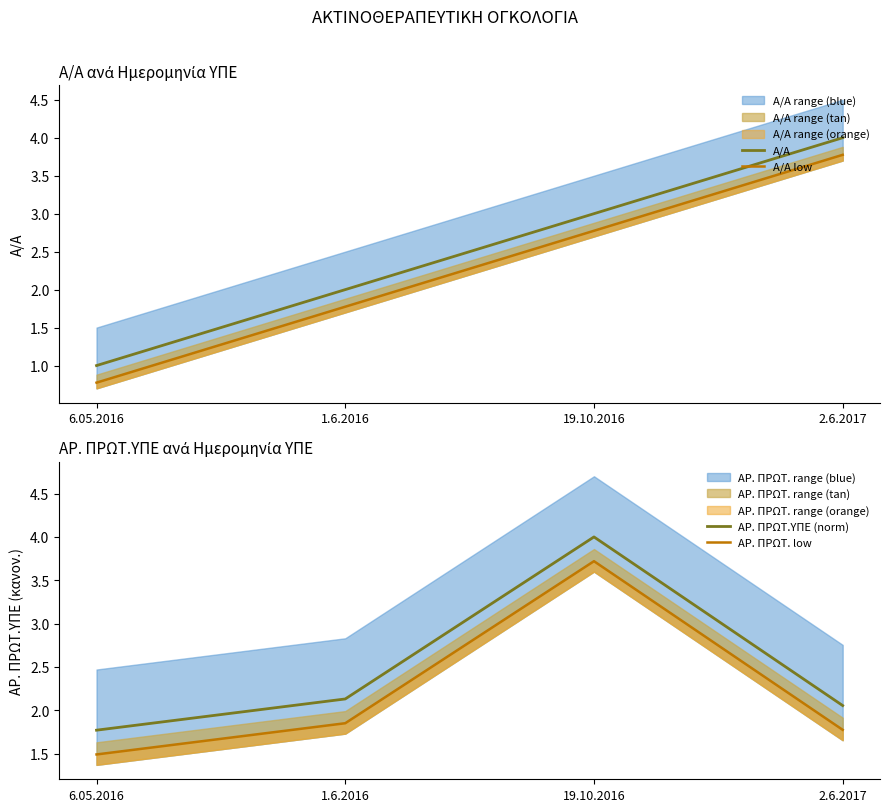

True or false: Α/Α and Α/Α low intersect in this chart.

False